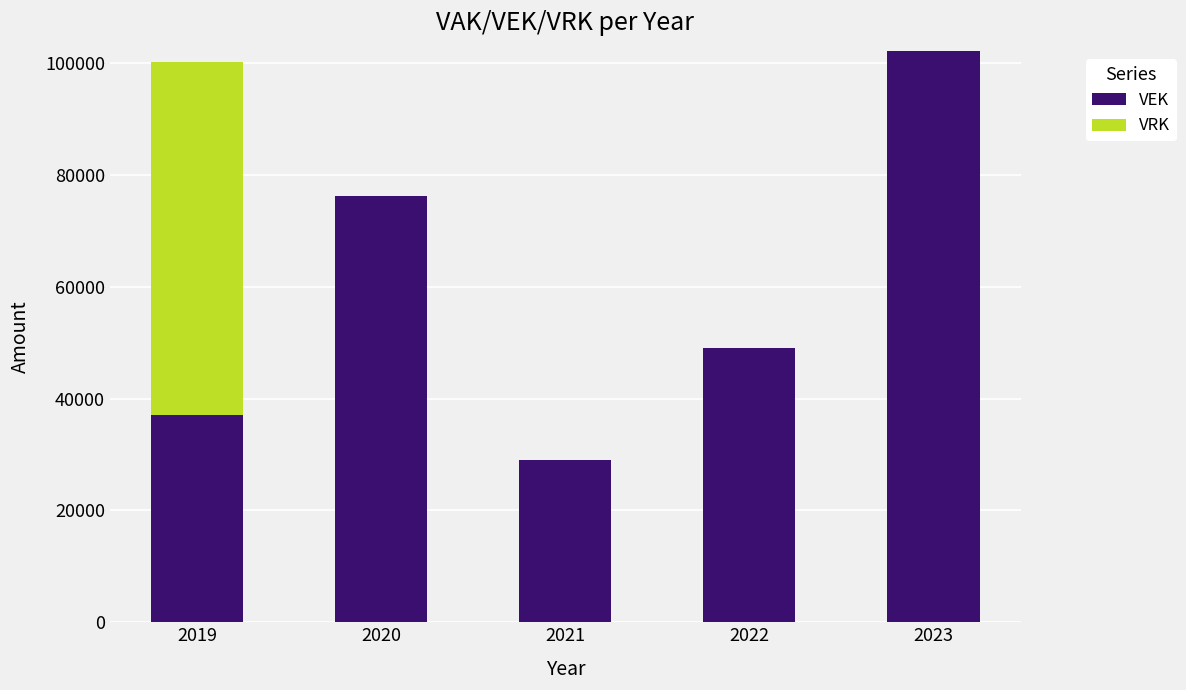

How many categories are shown in the chart?

5